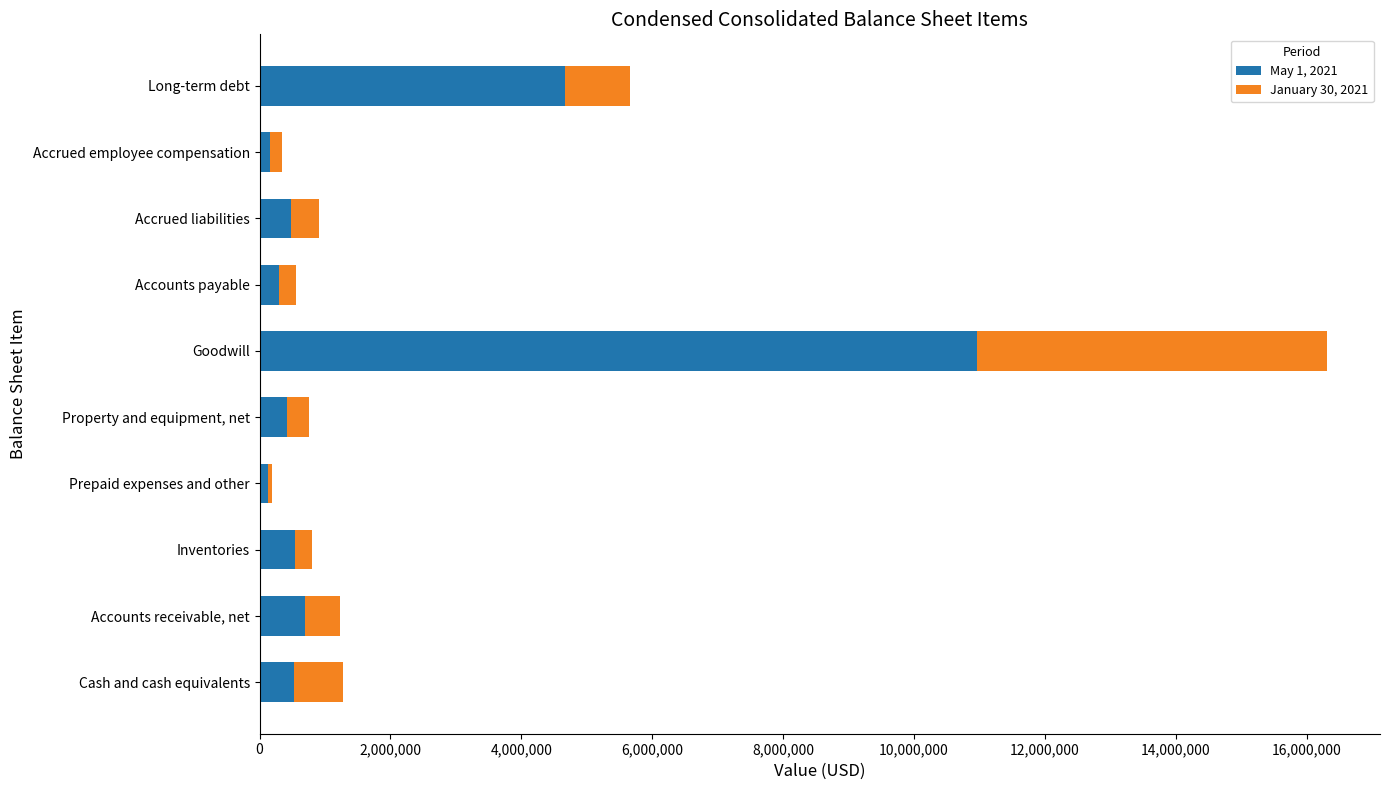

The value of May 1, 2021 at Property and equipment, net is 424733. True or false?

True